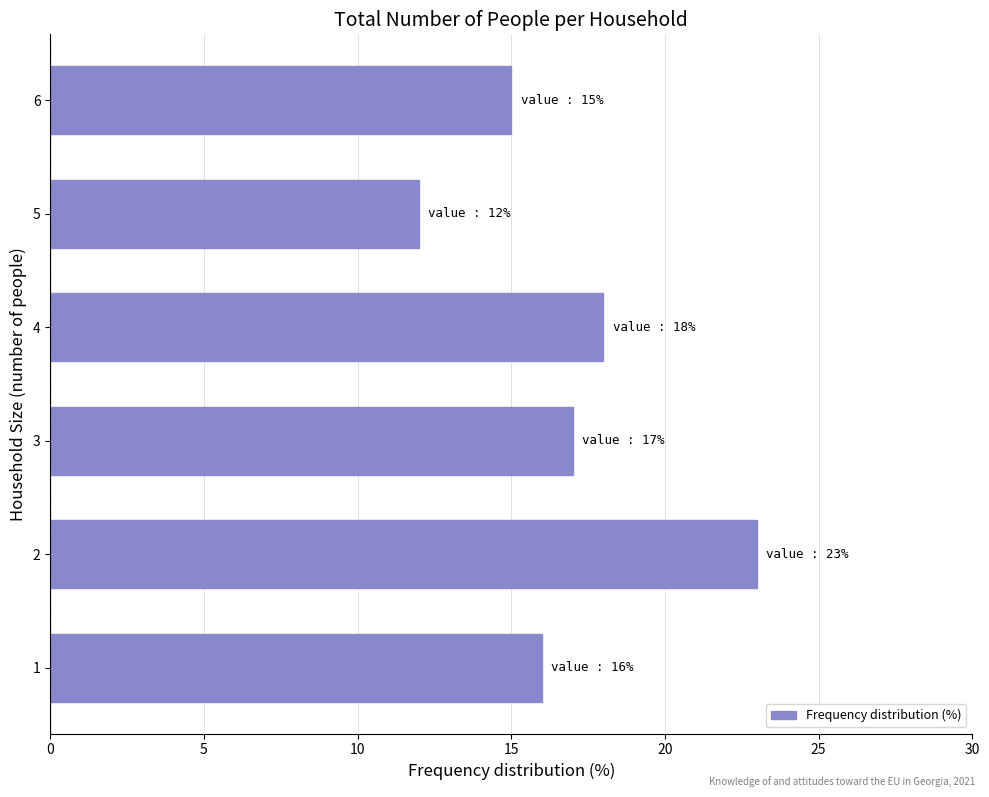

What is the average value?

17